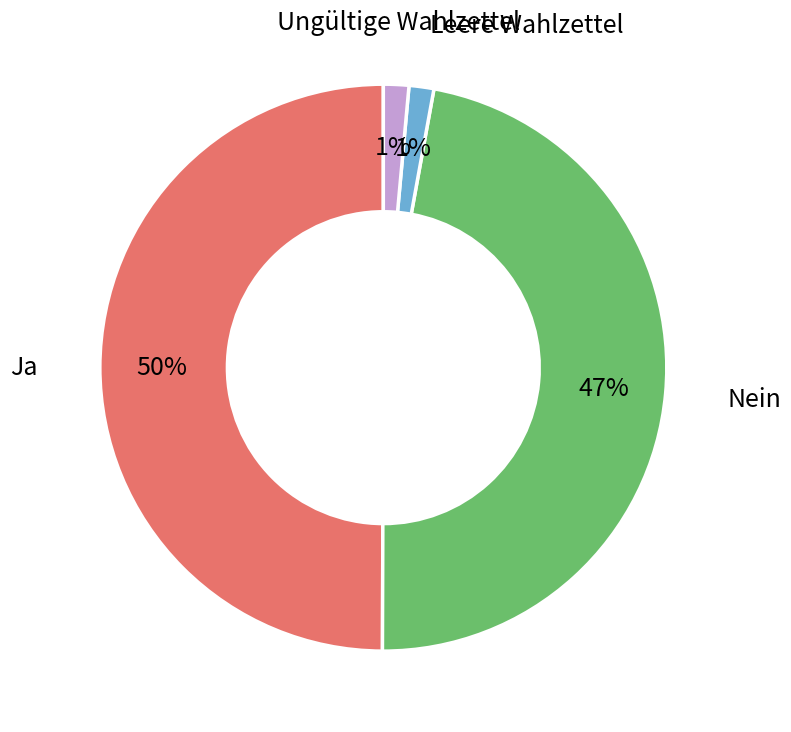

To the nearest percent, what is the difference between the largest and smallest slice percentages?

49%